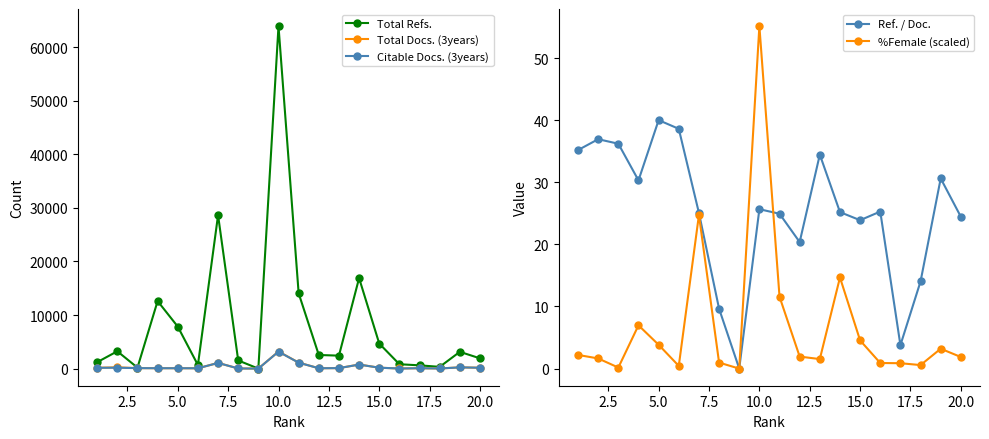

True or false: Citable Docs. (3years) and %Female (scaled) intersect in this chart.

False